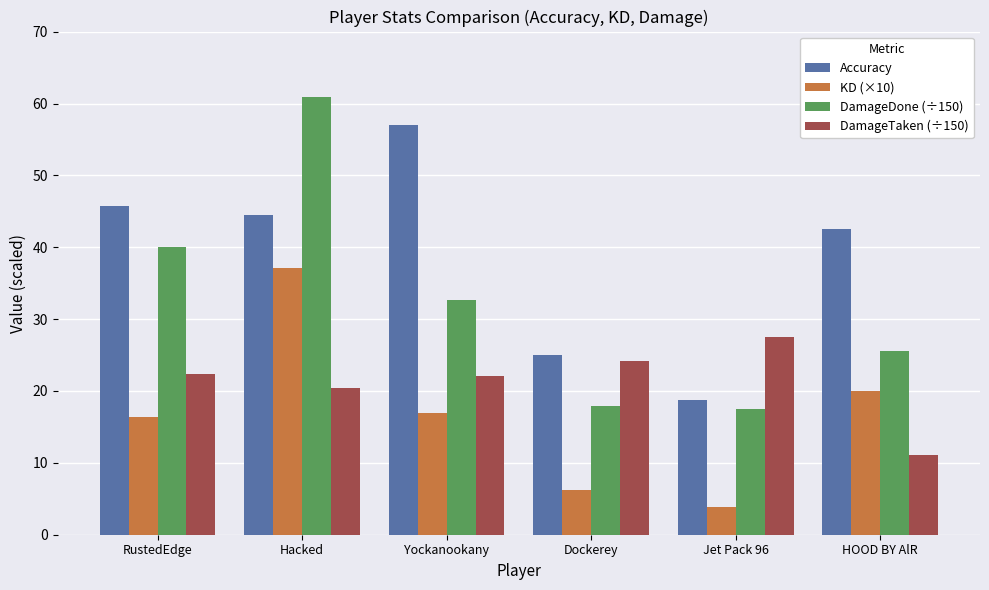

How many values in the Accuracy series exceed 44?

3